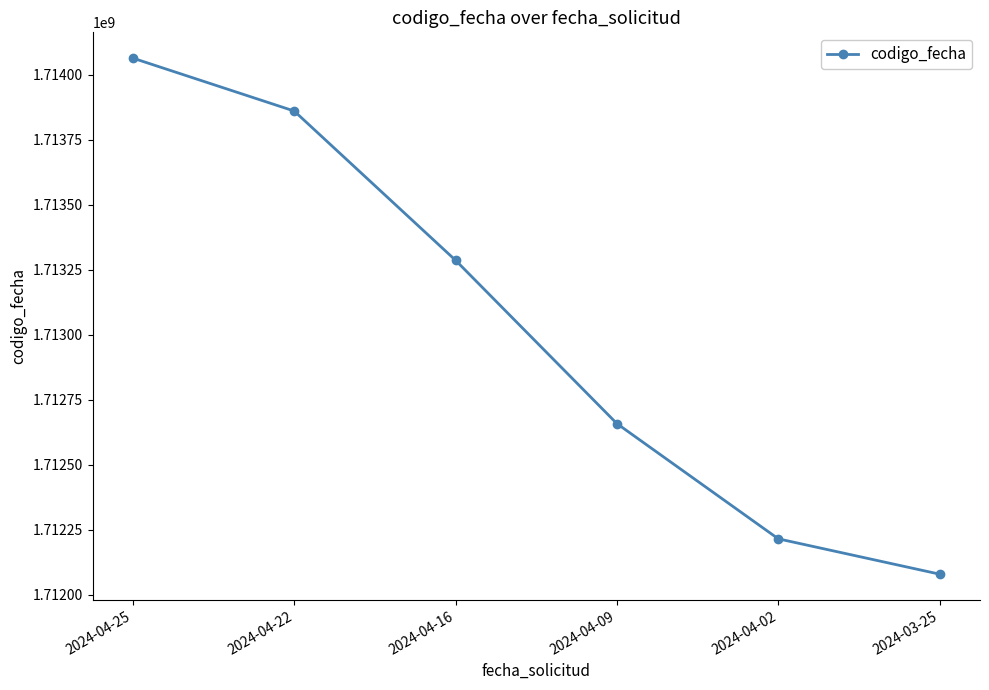

Which category has the lowest value across all series?

2024-03-25